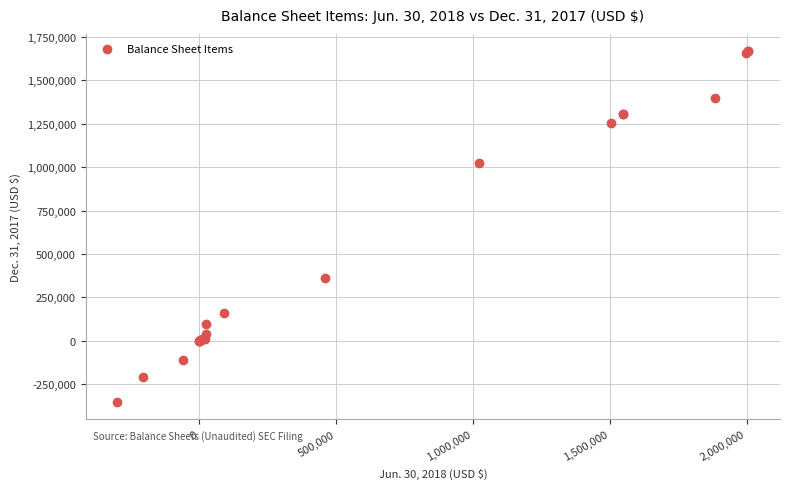

What Y value in the scatter plot is closest to 657578?

360020